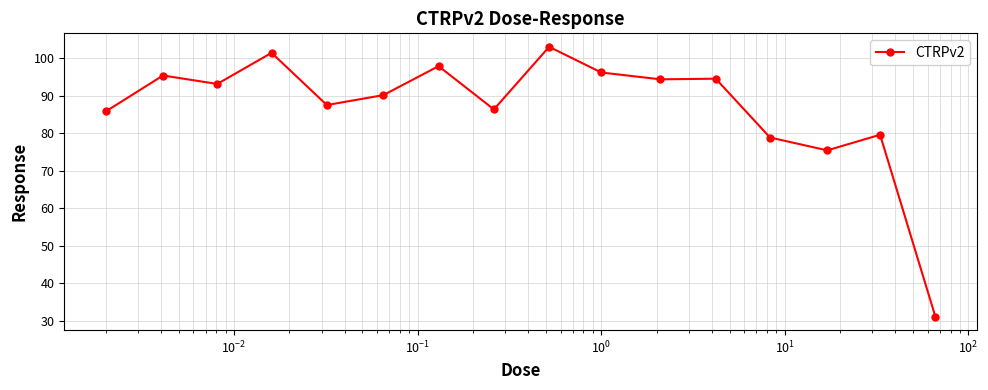

True or false: there are more than 2 points higher than both neighbors.

True